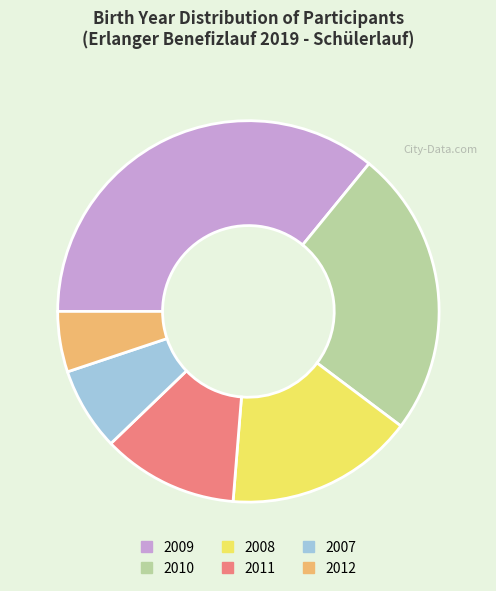

Approximately how many times larger is the value at 2007 compared to 2012?

1.4